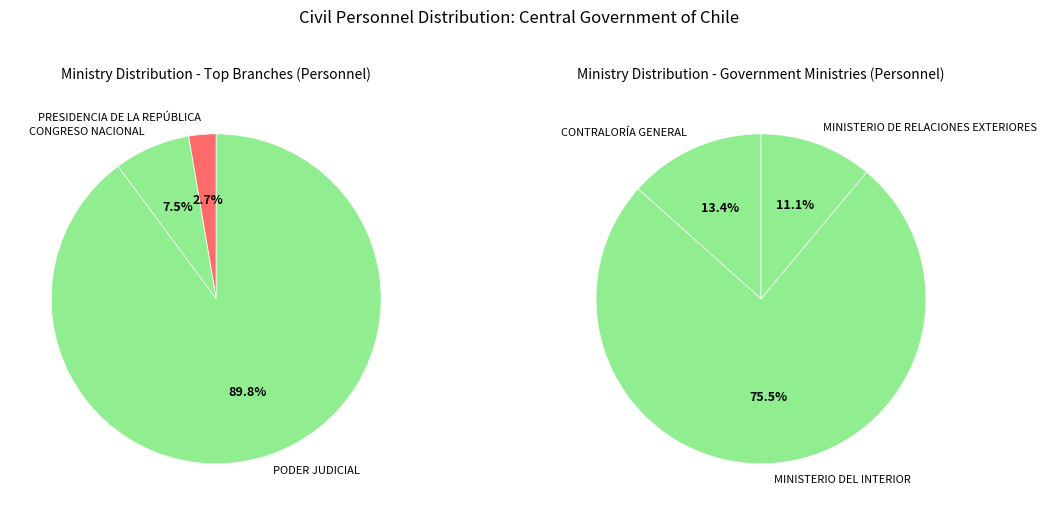

What is the largest slice in the pie chart?

PODER JUDICIAL